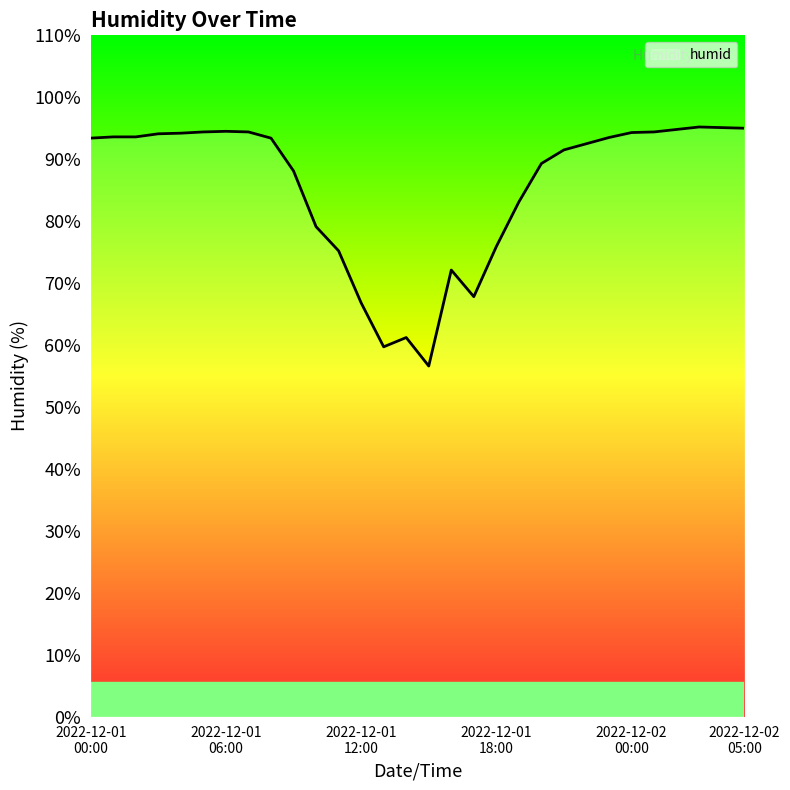

What is the greatest value displayed?

95.2